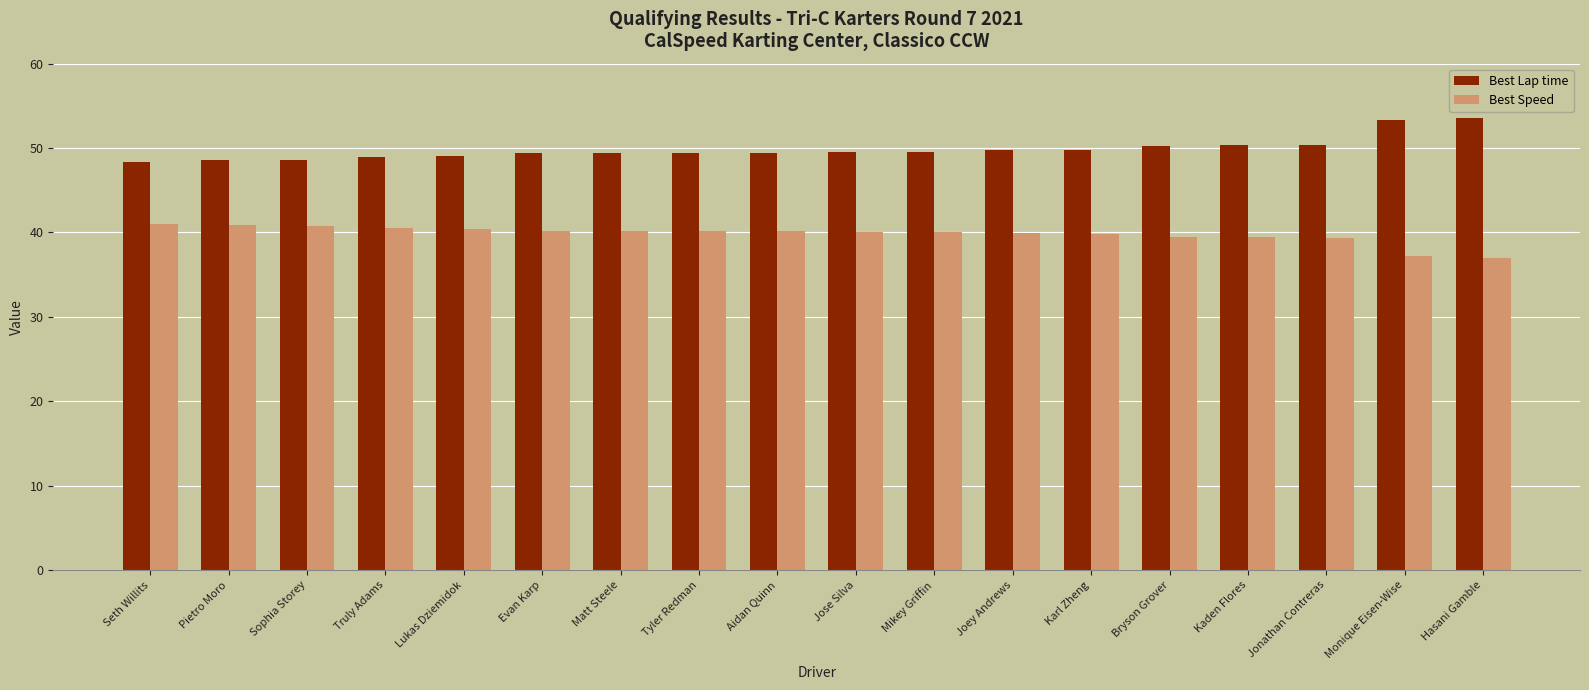

What is the sum of all Best Lap time values?

897.5